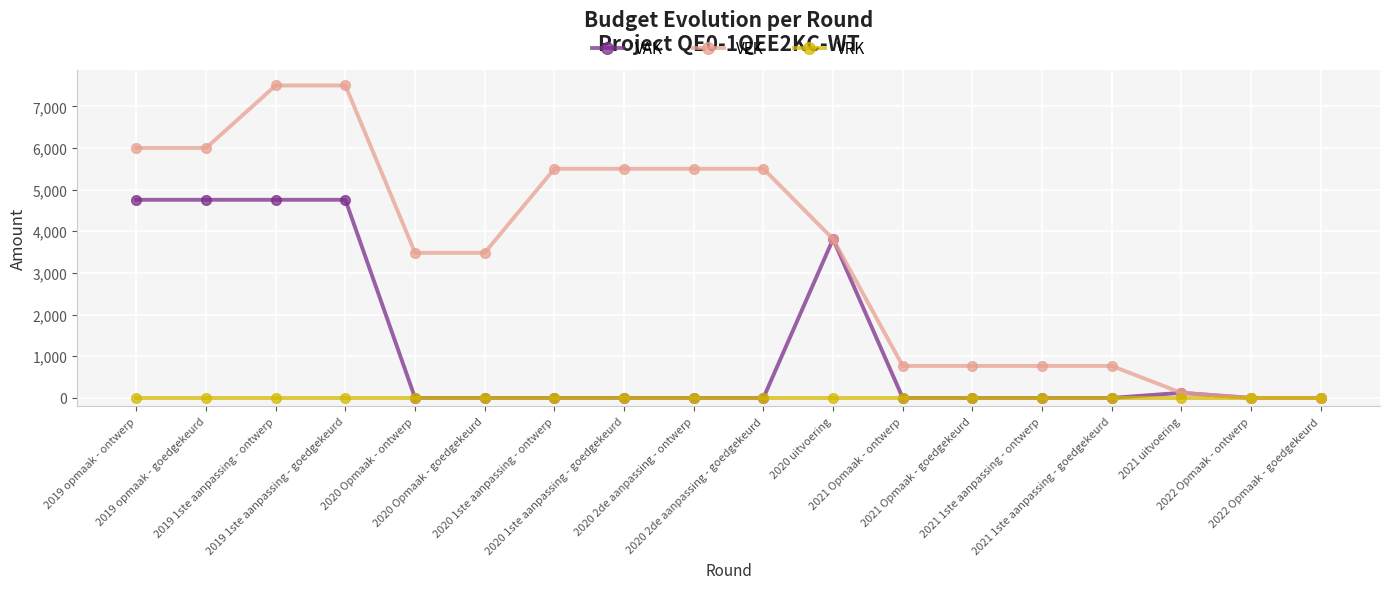

Reading right to left, what are all the values shown in this chart?

VAK: 2022 Opmaak - goedgekeurd=0	2022 Opmaak - ontwerp=0	2021 uitvoering=123	2021 1ste aanpassing - goedgekeurd=0	2021 1ste aanpassing - ontwerp=0	2021 Opmaak - goedgekeurd=0	2021 Opmaak - ontwerp=0	2020 uitvoering=3814	2020 2de aanpassing - goedgekeurd=0	2020 2de aanpassing - ontwerp=0	2020 1ste aanpassing - goedgekeurd=0	2020 1ste aanpassing - ontwerp=0	2020 Opmaak - goedgekeurd=0	2020 Opmaak - ontwerp=0	2019 1ste aanpassing - goedgekeurd=4756	2019 1ste aanpassing - ontwerp=4756	2019 opmaak - goedgekeurd=4756	2019 opmaak - ontwerp=4756
VEK: 2022 Opmaak - goedgekeurd=0	2022 Opmaak - ontwerp=0	2021 uitvoering=123	2021 1ste aanpassing - goedgekeurd=768	2021 1ste aanpassing - ontwerp=768	2021 Opmaak - goedgekeurd=768	2021 Opmaak - ontwerp=768	2020 uitvoering=3814	2020 2de aanpassing - goedgekeurd=5500	2020 2de aanpassing - ontwerp=5500	2020 1ste aanpassing - goedgekeurd=5500	2020 1ste aanpassing - ontwerp=5500	2020 Opmaak - goedgekeurd=3483	2020 Opmaak - ontwerp=3483	2019 1ste aanpassing - goedgekeurd=7500	2019 1ste aanpassing - ontwerp=7500	2019 opmaak - goedgekeurd=6000	2019 opmaak - ontwerp=6000
VRK: 2022 Opmaak - goedgekeurd=0	2022 Opmaak - ontwerp=0	2021 uitvoering=0	2021 1ste aanpassing - goedgekeurd=0	2021 1ste aanpassing - ontwerp=0	2021 Opmaak - goedgekeurd=0	2021 Opmaak - ontwerp=0	2020 uitvoering=0	2020 2de aanpassing - goedgekeurd=0	2020 2de aanpassing - ontwerp=0	2020 1ste aanpassing - goedgekeurd=0	2020 1ste aanpassing - ontwerp=0	2020 Opmaak - goedgekeurd=0	2020 Opmaak - ontwerp=0	2019 1ste aanpassing - goedgekeurd=0	2019 1ste aanpassing - ontwerp=0	2019 opmaak - goedgekeurd=0	2019 opmaak - ontwerp=0